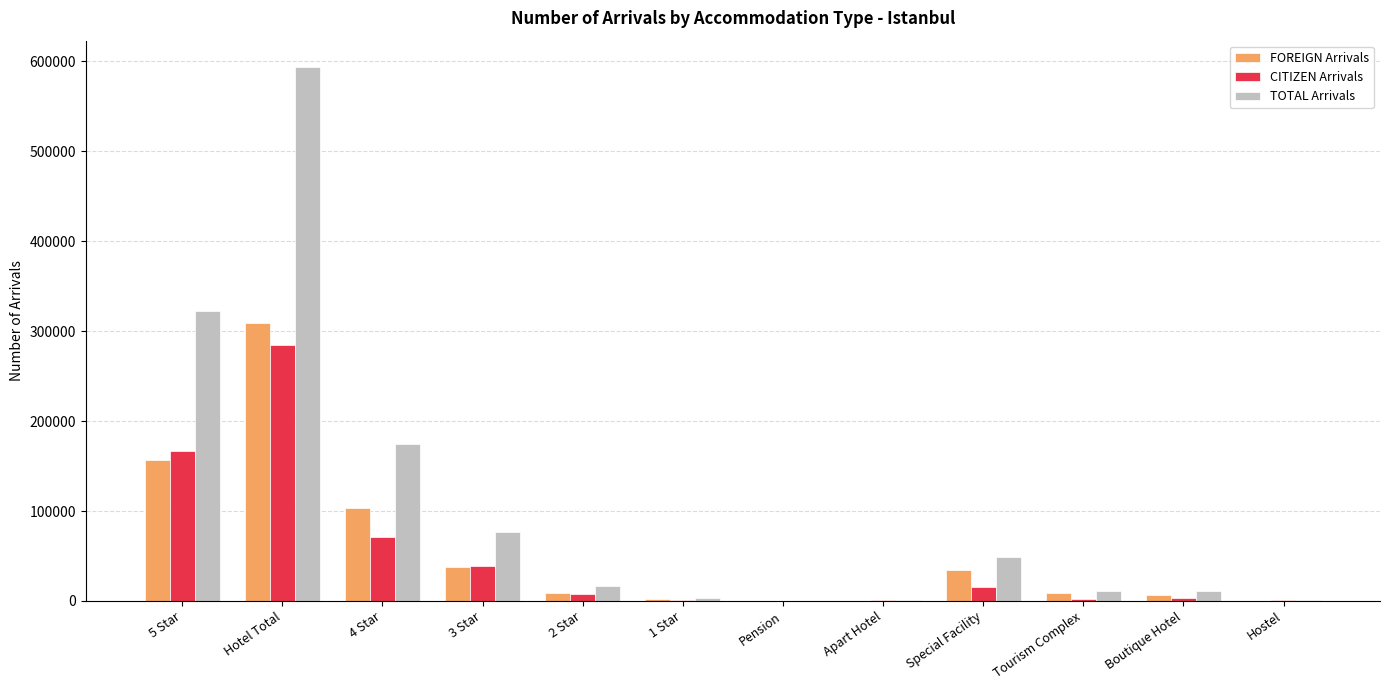

Which label corresponds to the largest value in the chart?

Hotel Total